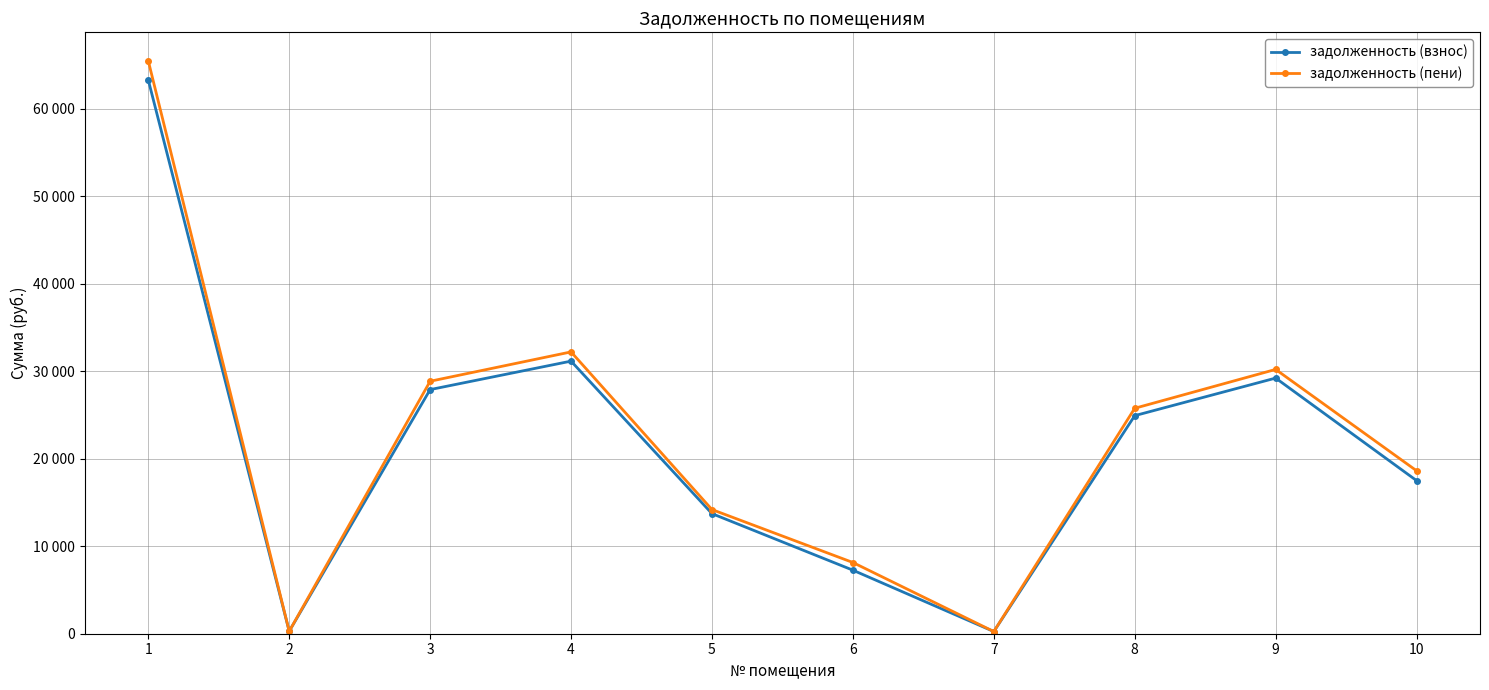

Reading left to right, extract all data points from this chart.

задолженность (взнос): 1=63256.3	2=280.9	3=27888.6	4=31141.0	5=13718.9	6=7259.2	7=250.5	8=24912.7	9=29205.4	10=17491.9
задолженность (пени): 1=65442.8	2=280.9	3=28842.3	4=32194.4	5=14182.9	6=8136.1	7=250.5	8=25755.4	9=30193.3	10=18616.5